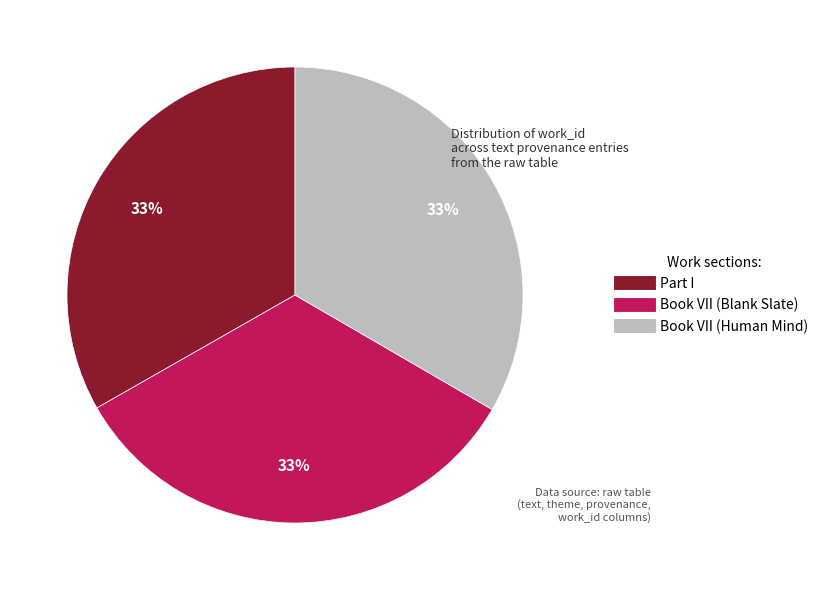

What is the ratio of the value at Part I to the value at Book VII (Blank Slate)?

1.0